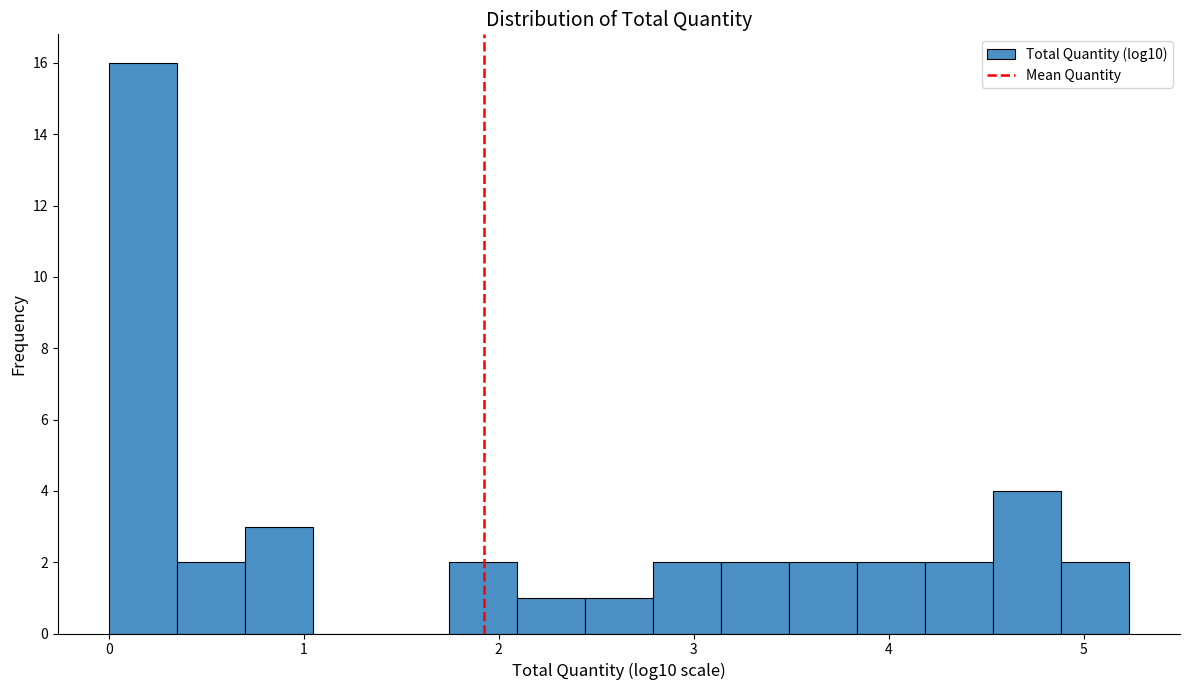

Around what value on the x-axis is the tallest bar? Give the approximate position of its centre, as read against the axis.

0.2